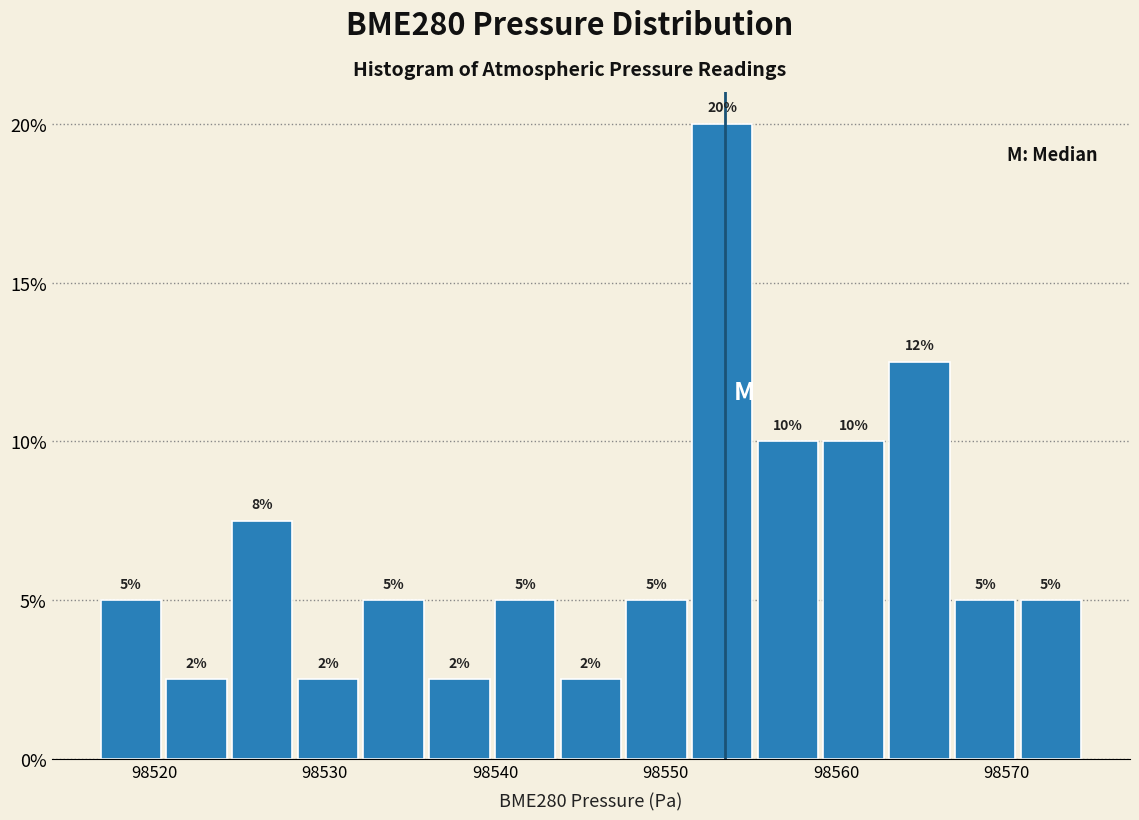

Read against the x-axis, roughly where is the centre of the tallest bar?

98553